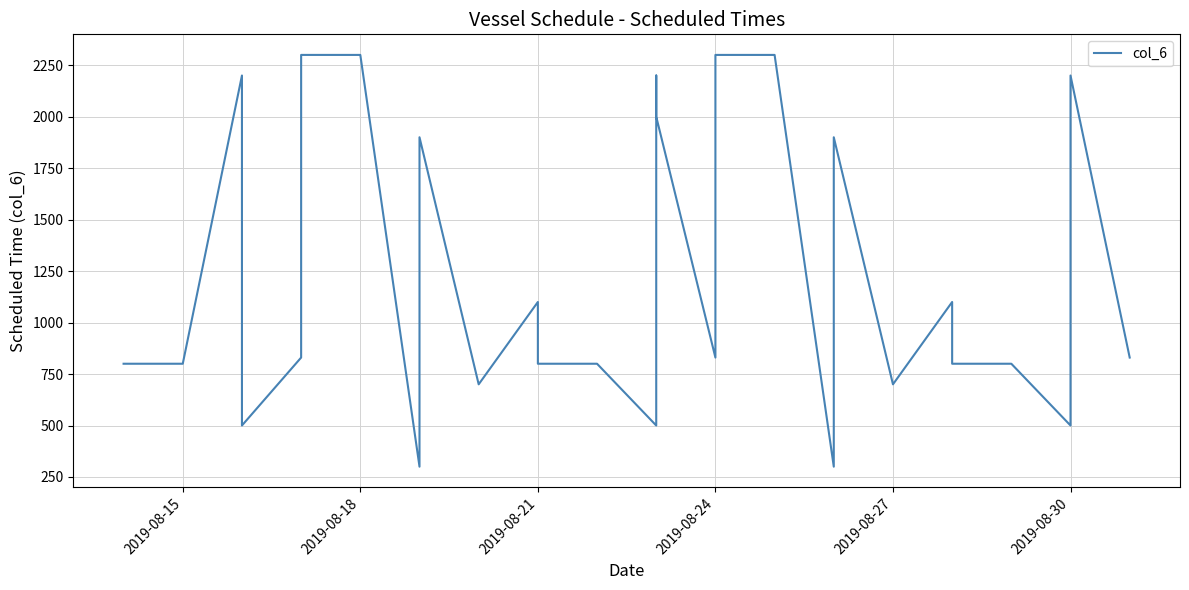

What is the smallest value displayed?

300